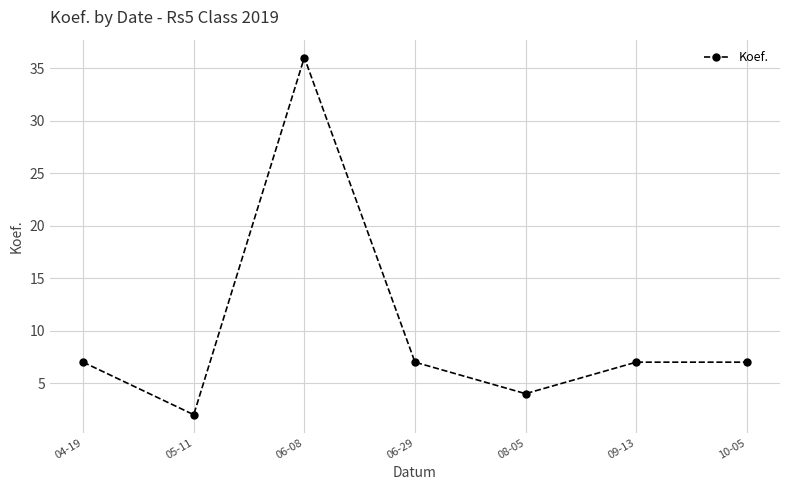

Reading right to left, extract all data points from this chart.

10-05=7	09-13=7	08-05=4	06-29=7	06-08=36	05-11=2	04-19=7